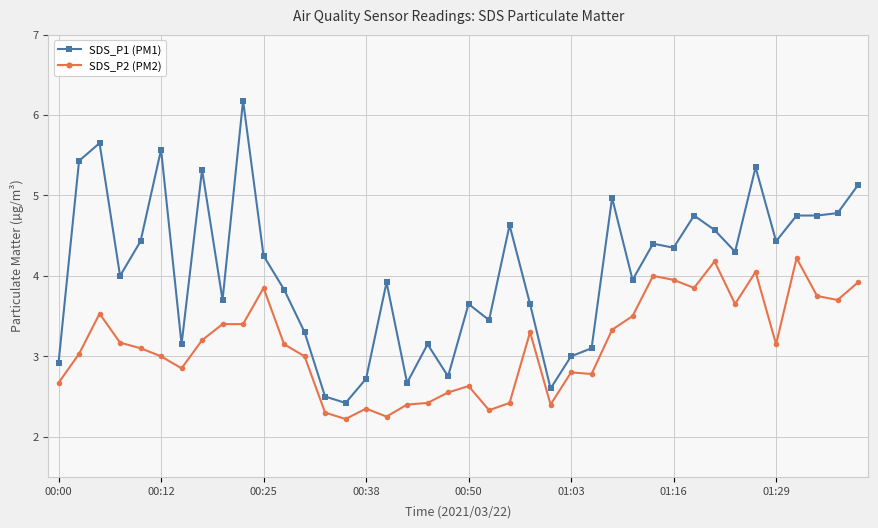

True or false: SDS_P1 (PM1) and SDS_P2 (PM2) intersect in this chart.

False